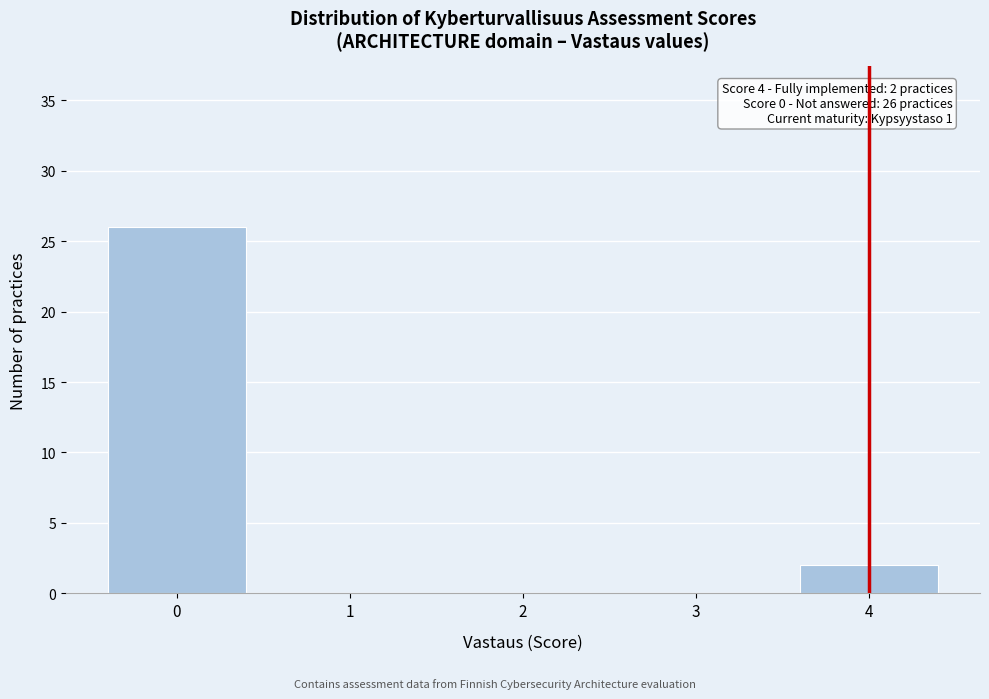

Reading left to right, list all the values displayed in this chart.

0=26	1=0	2=0	3=0	4=2